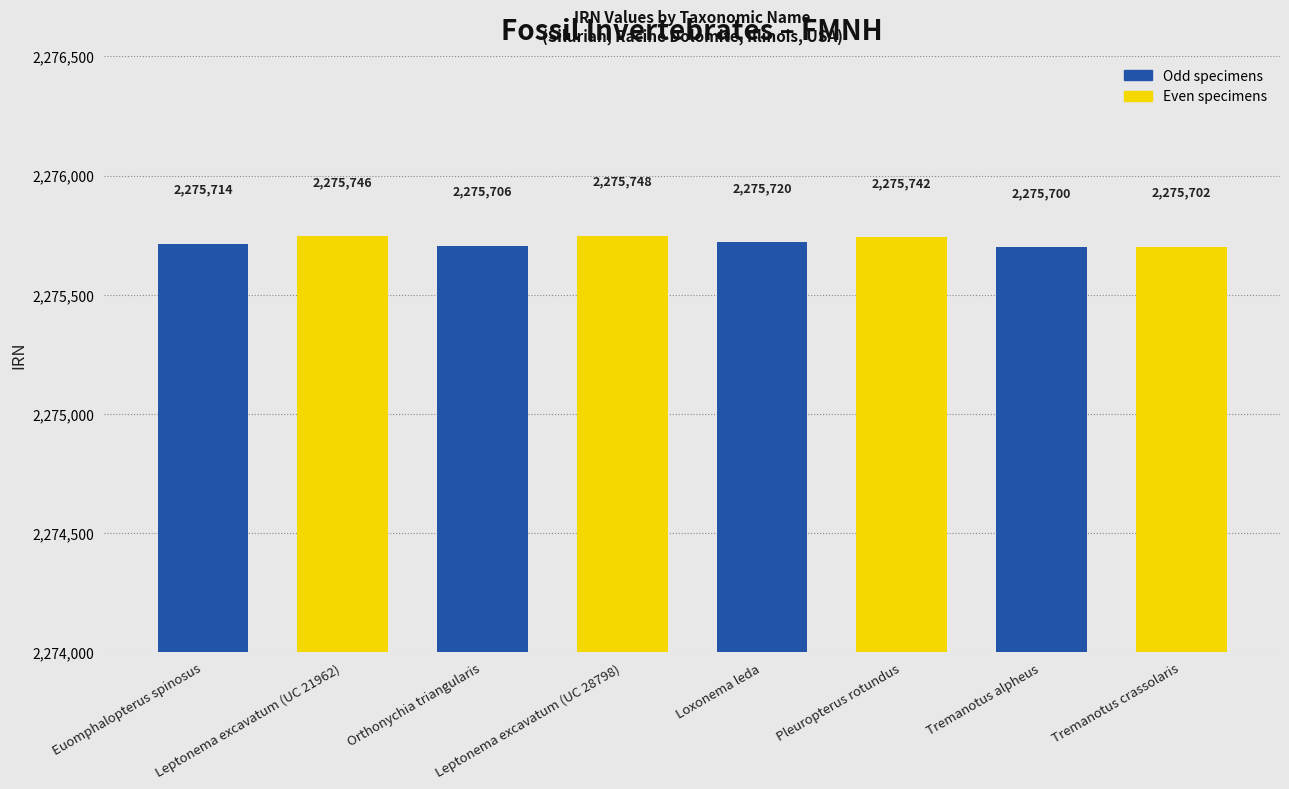

What is the difference between the second highest and minimum values?

46